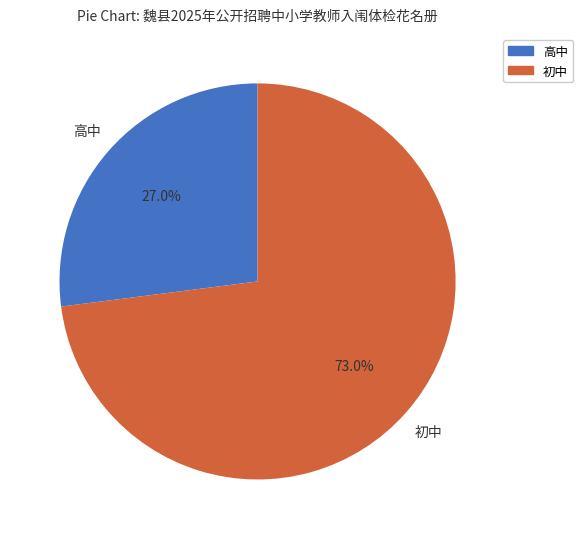

Which slice is the largest?

初中